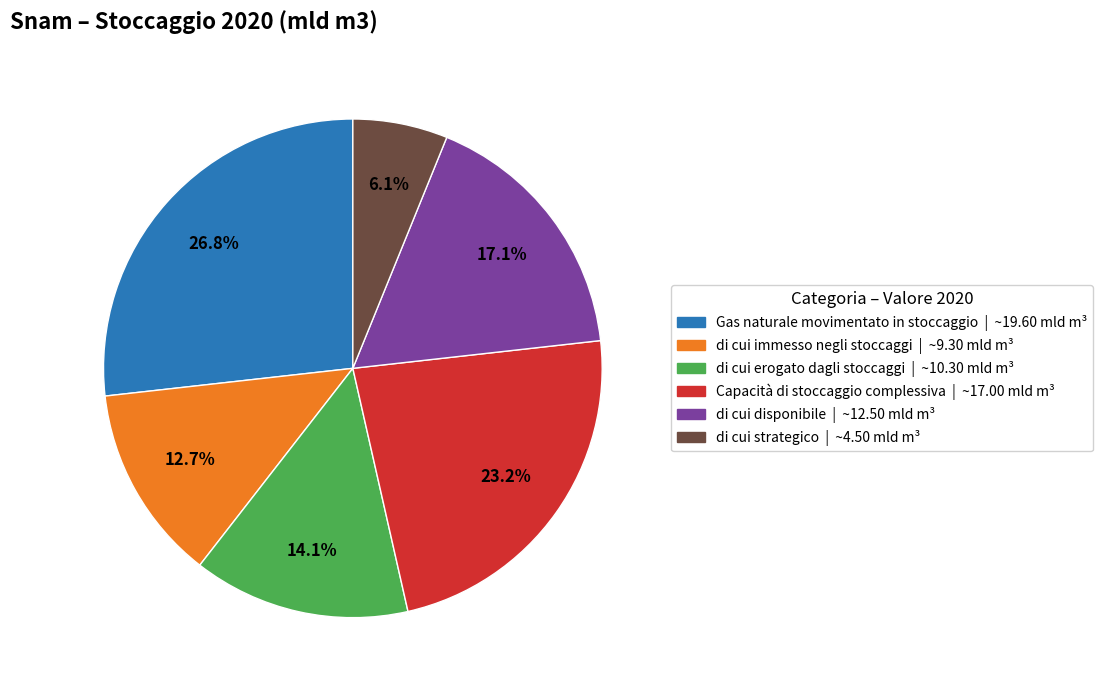

What percentage is the di cui disponibile slice, to the nearest percent?

17%